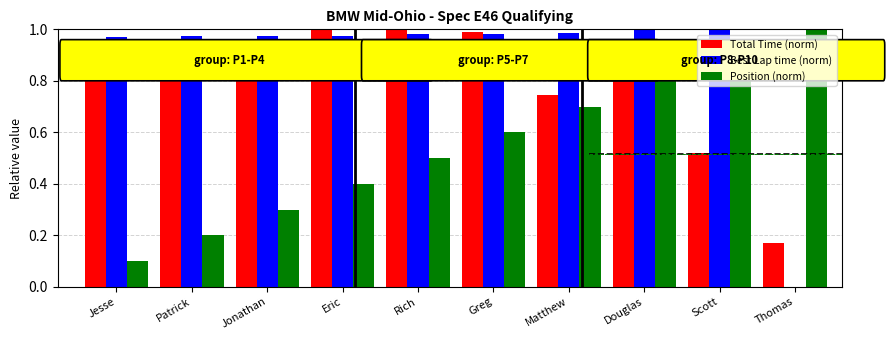

What is the value of the Position (norm) bar at the 10th from the left?

1.0